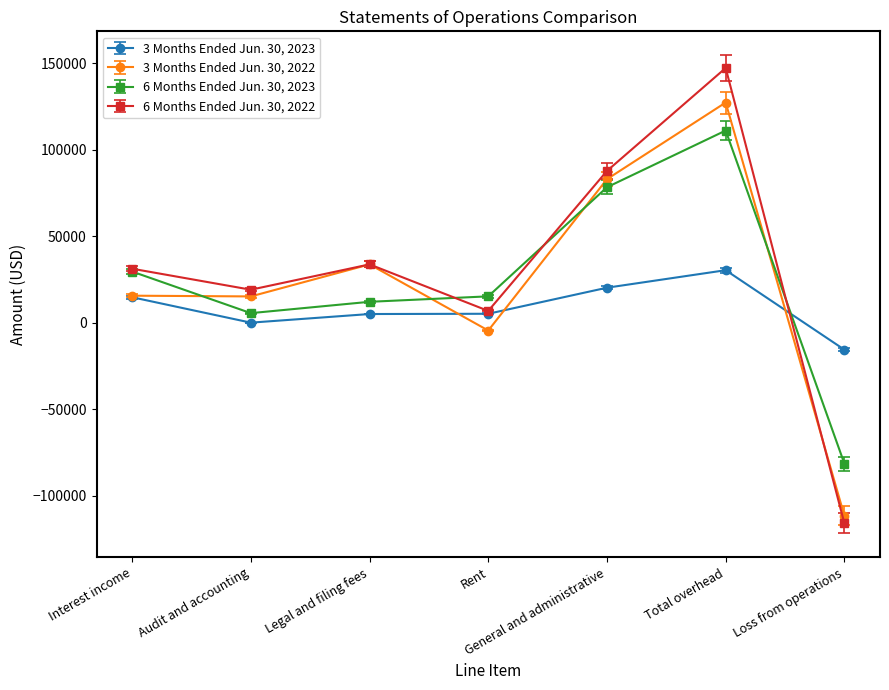

How many categories are shown in the chart?

7